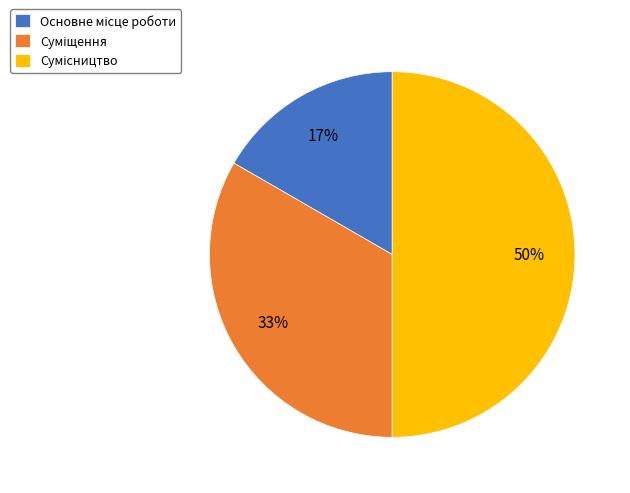

To the nearest percent, what is the difference between the largest and smallest slice percentages?

33%